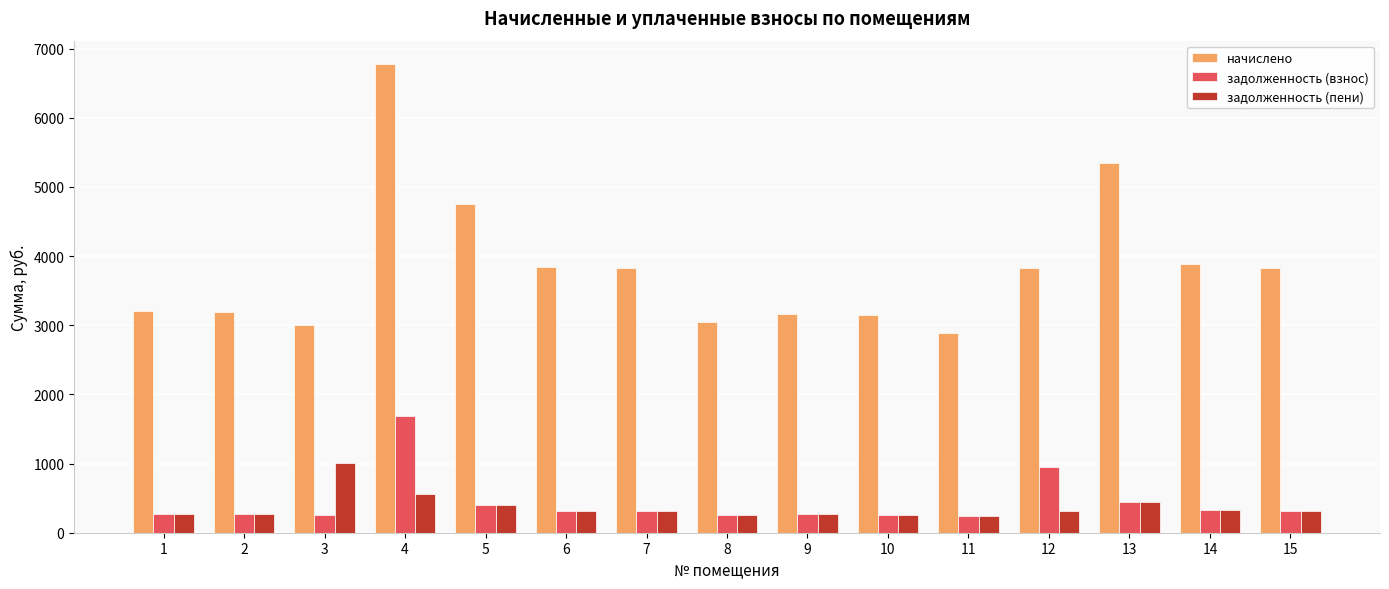

What is the difference between the задолженность (пени) values at 12 and 10?

56.9